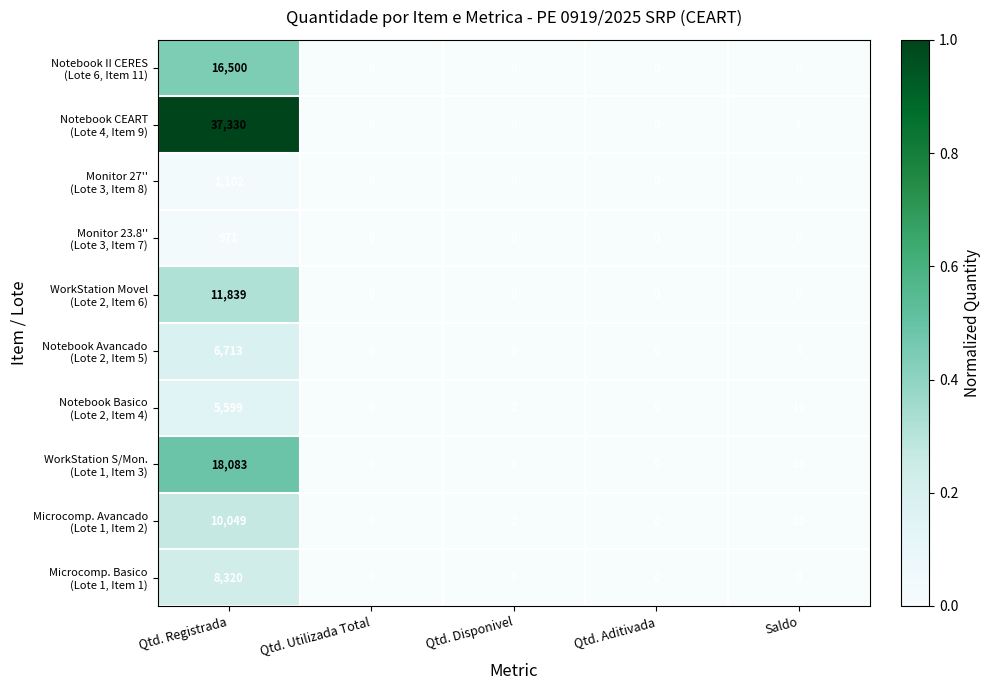

At which category is the sum across all series the highest?

Qtd. Registrada